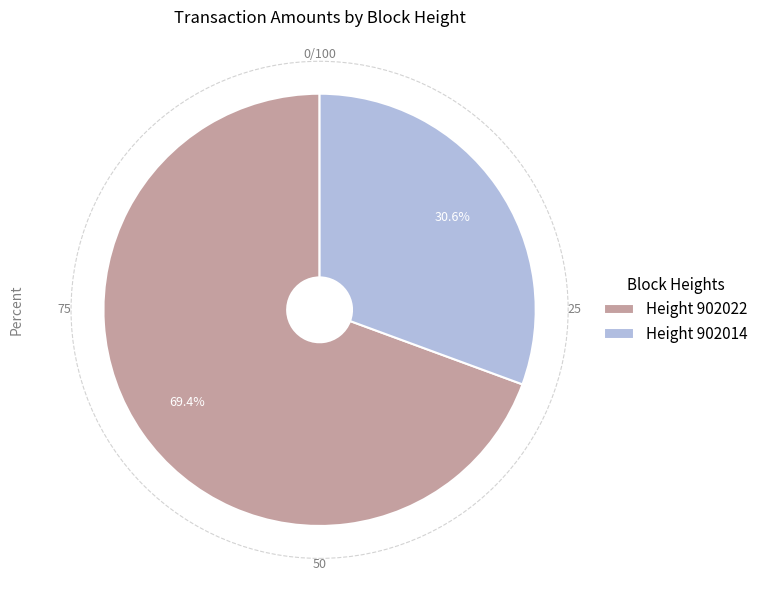

How many segments does this pie chart have?

2